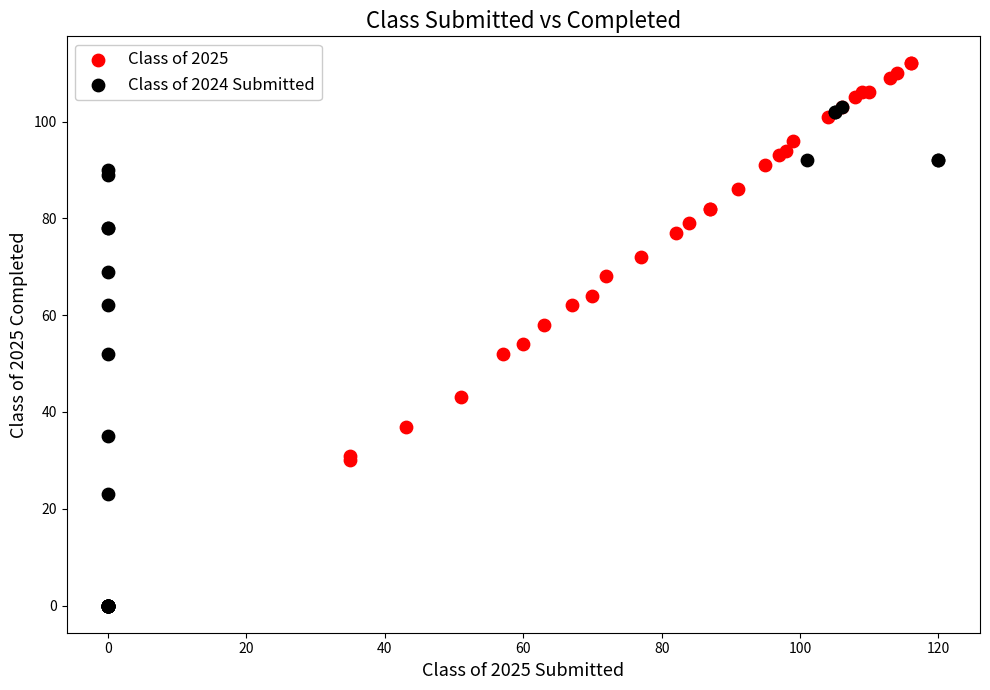

Which series reaches the minimum Y coordinate?

Class of 2024 Submitted